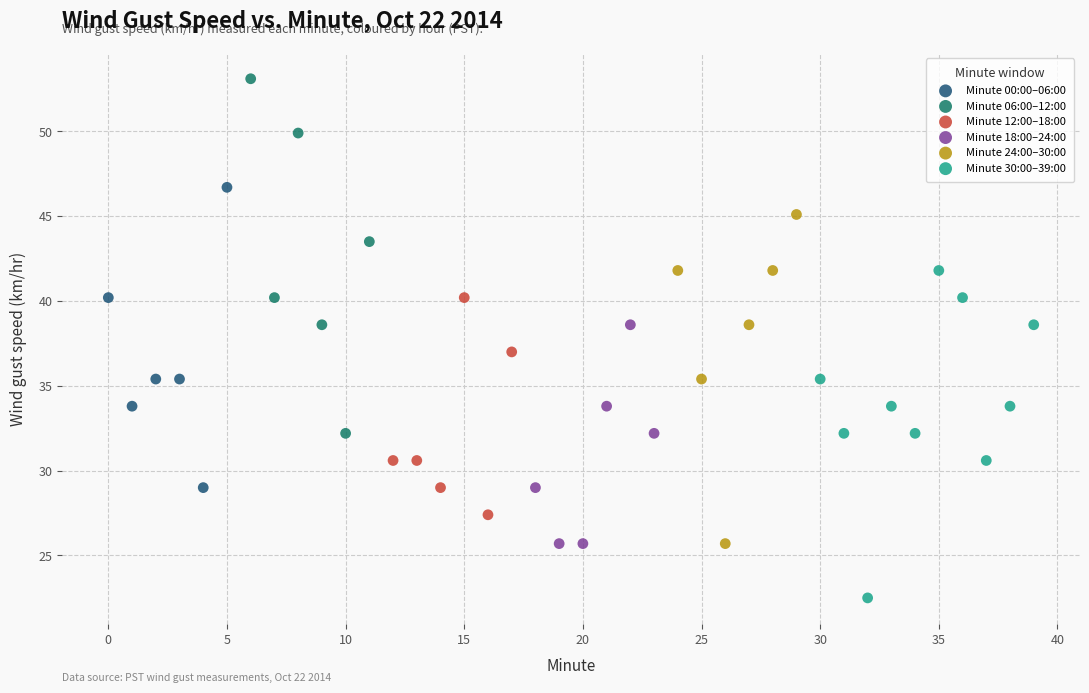

Which series reaches the maximum Y coordinate?

Minute 06:00–12:00